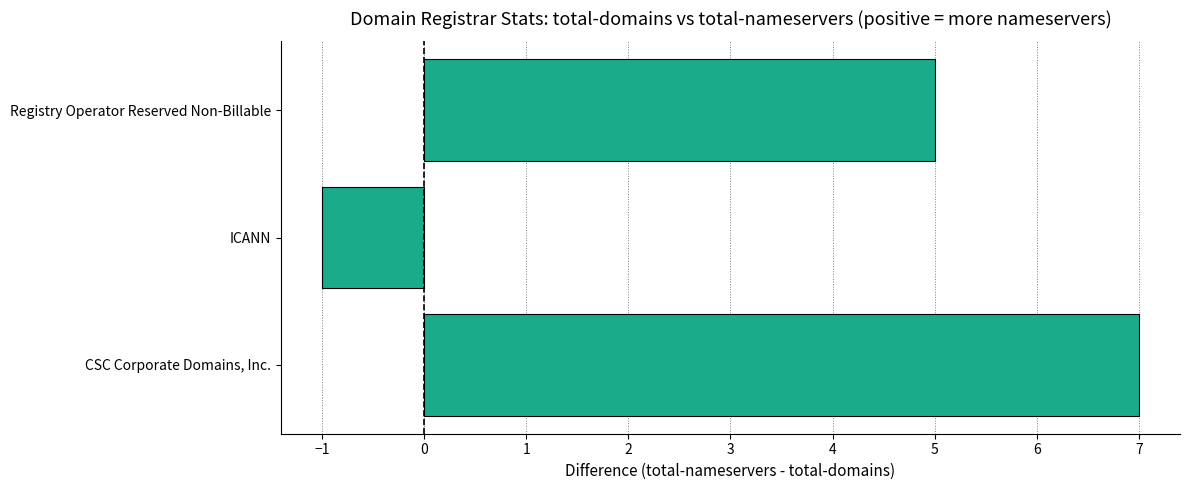

What is the ratio of the value at CSC Corporate Domains, Inc. to the value at Registry Operator Reserved Non-Billable?

1.4